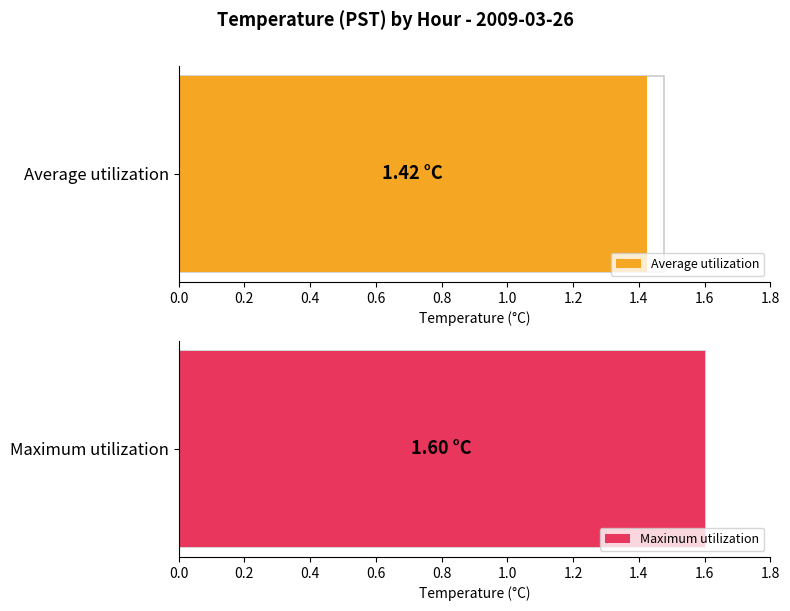

Which series has the largest total across all categories?

Maximum utilization